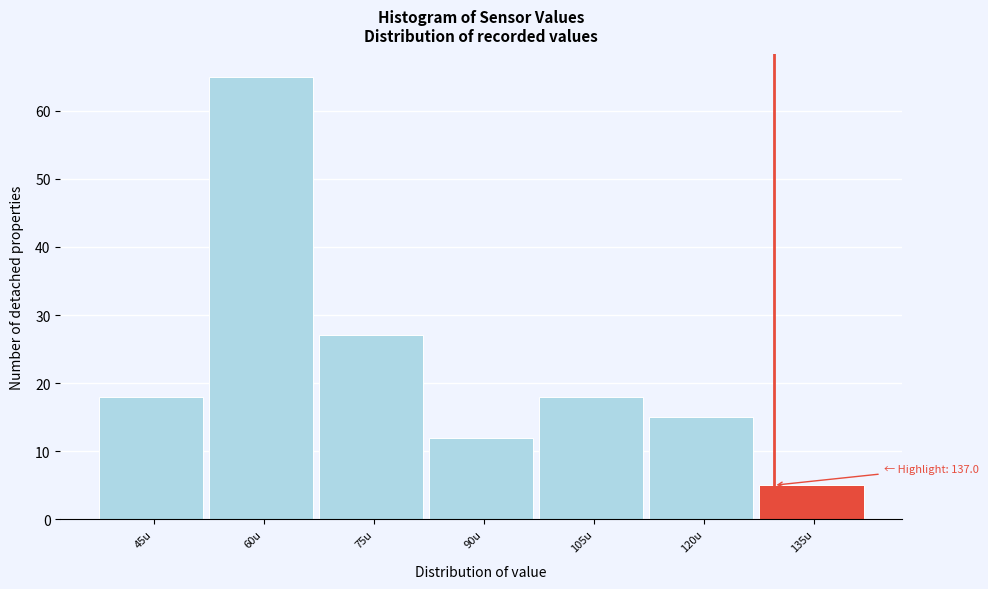

Reading left to right, list all the values displayed in this chart.

45u=18	60u=65	75u=27	90u=12	105u=18	120u=15	135u=5